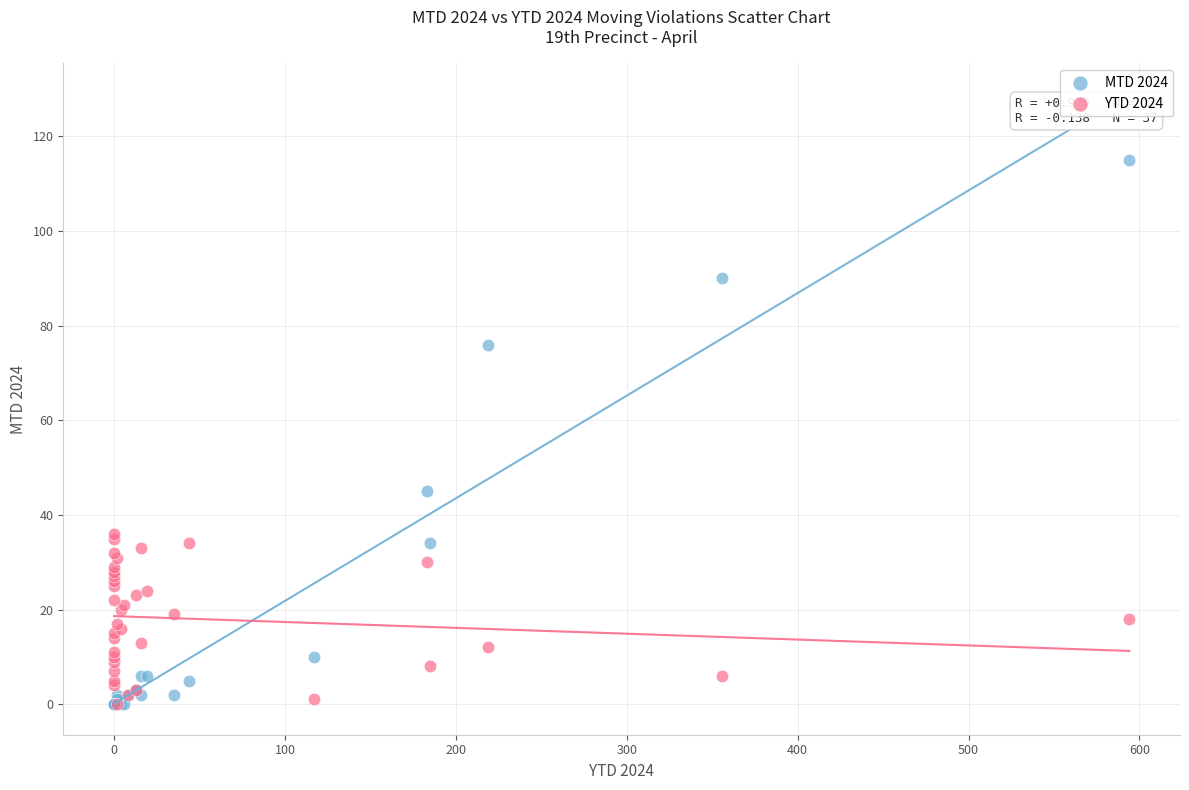

Which series has the largest Y range (max minus min)?

MTD 2024